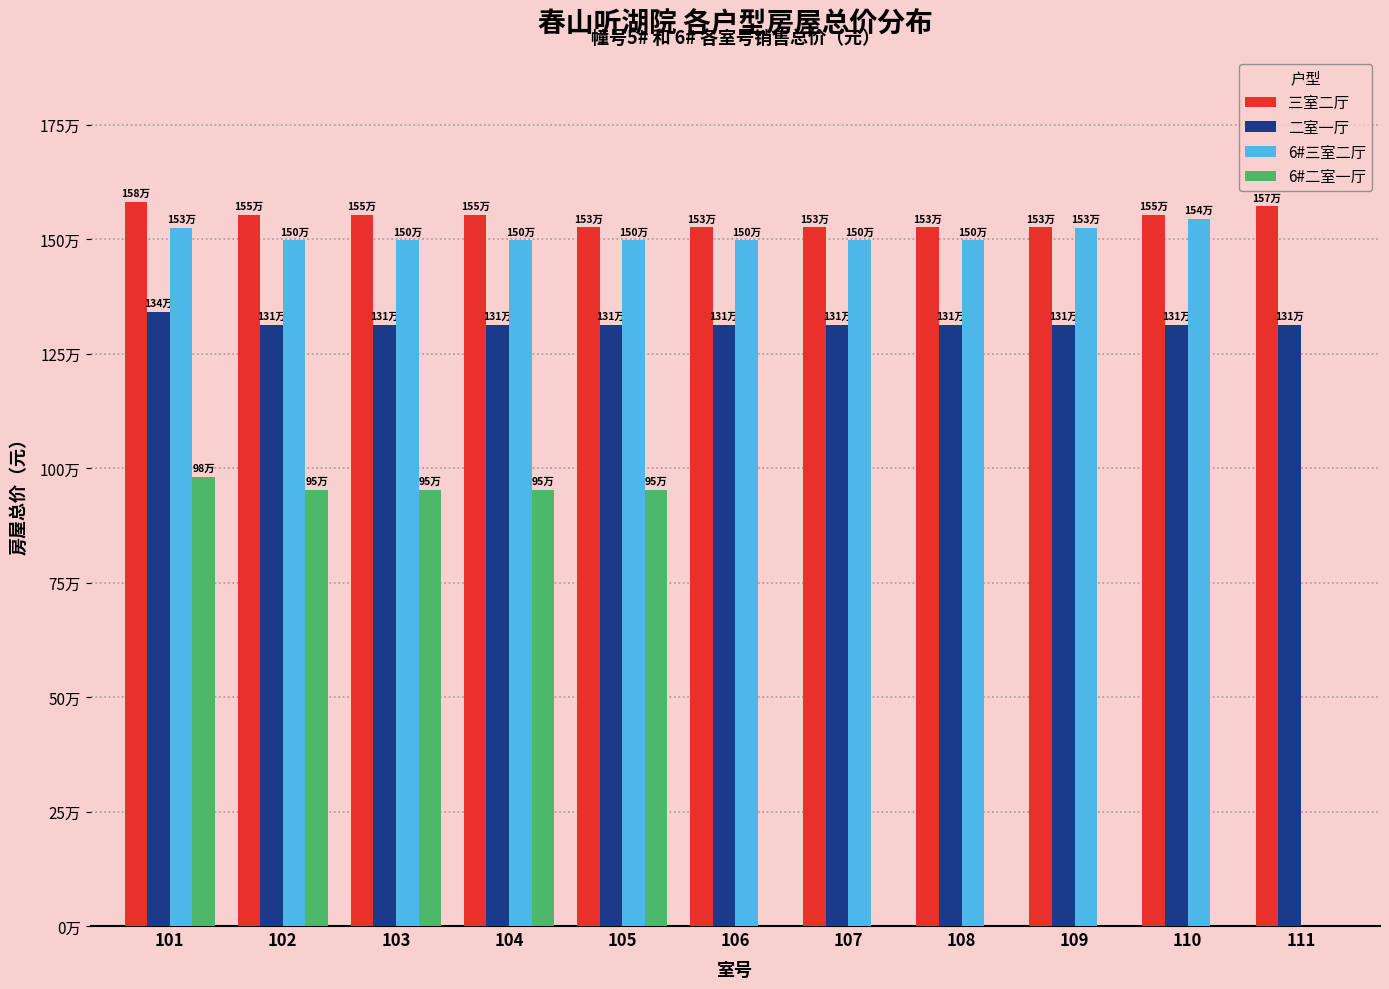

Are the bars grouped side by side (vs. stacked)?

Yes